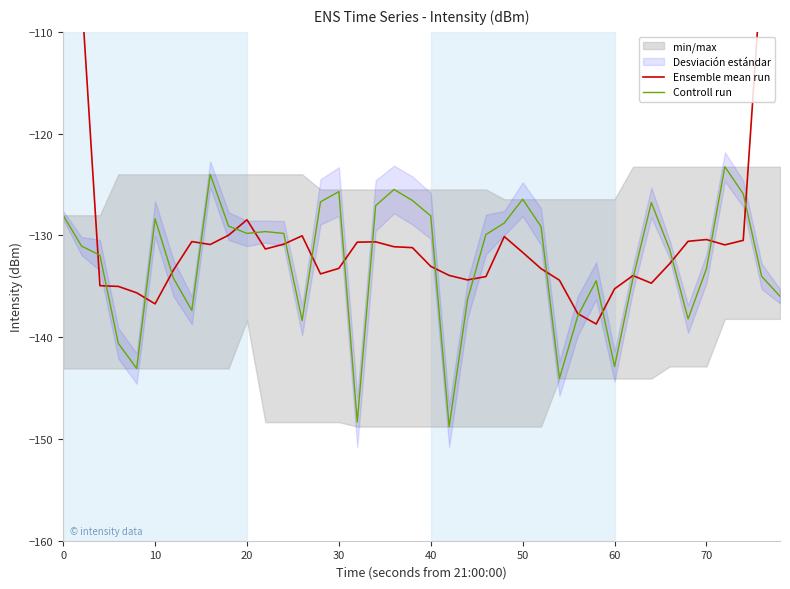

List the series in order of their peak value, highest first.

Ensemble mean run, Controll run